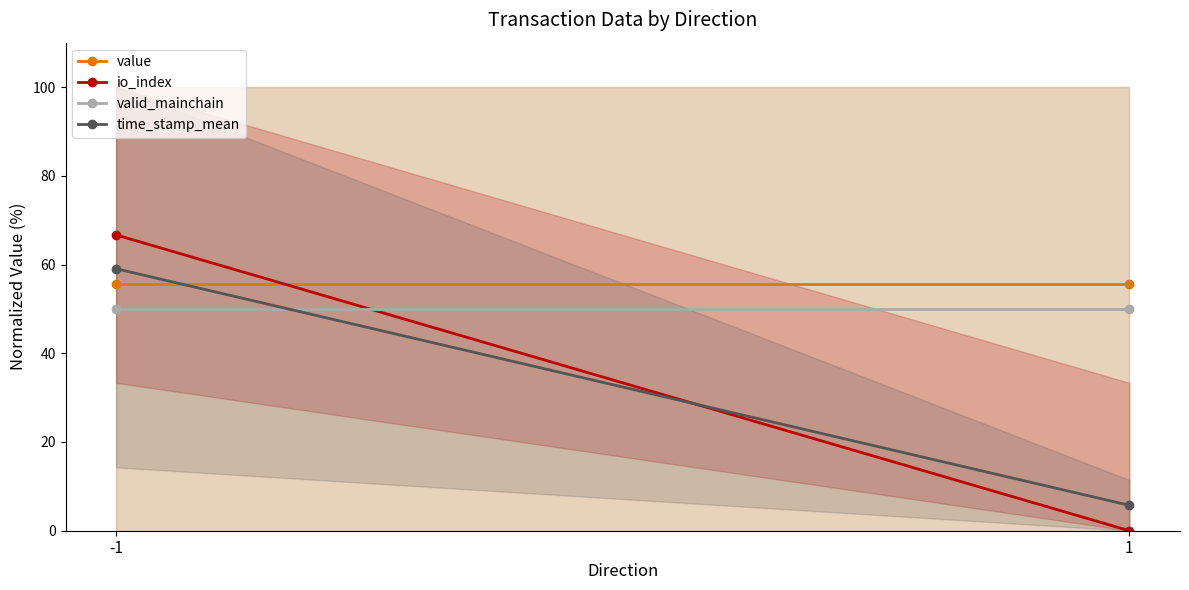

Is it true that valid_mainchain equals 50.0 at 1?

True